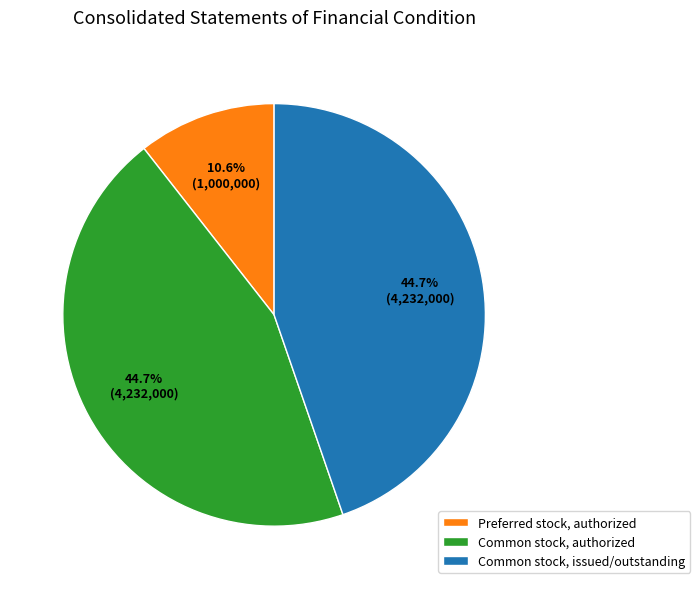

To the nearest percent, what is the combined percentage of Preferred stock, authorized and Common stock, issued/outstanding?

55%